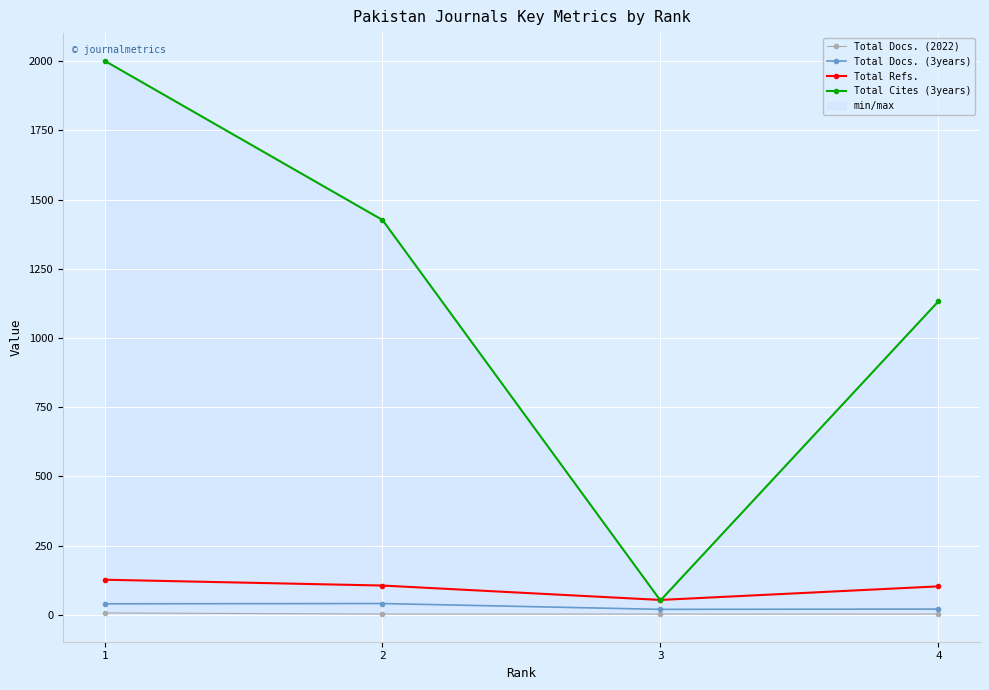

How many values in the Total Refs. series exceed 106?

1